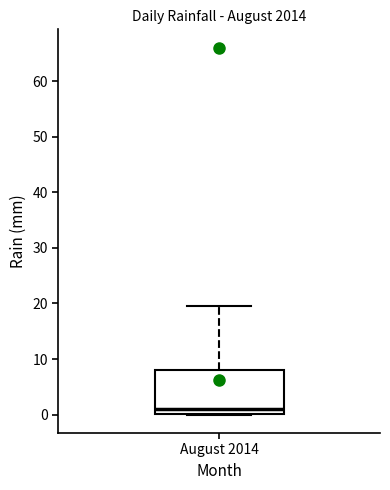

Read this box plot against the y-axis: the position of the median line, the range covered by the box, and the ends of both whiskers. The values are not printed on the chart, so give them approximately, as read against the axis.

median 1, box 0 to 8, whiskers 0 to 20